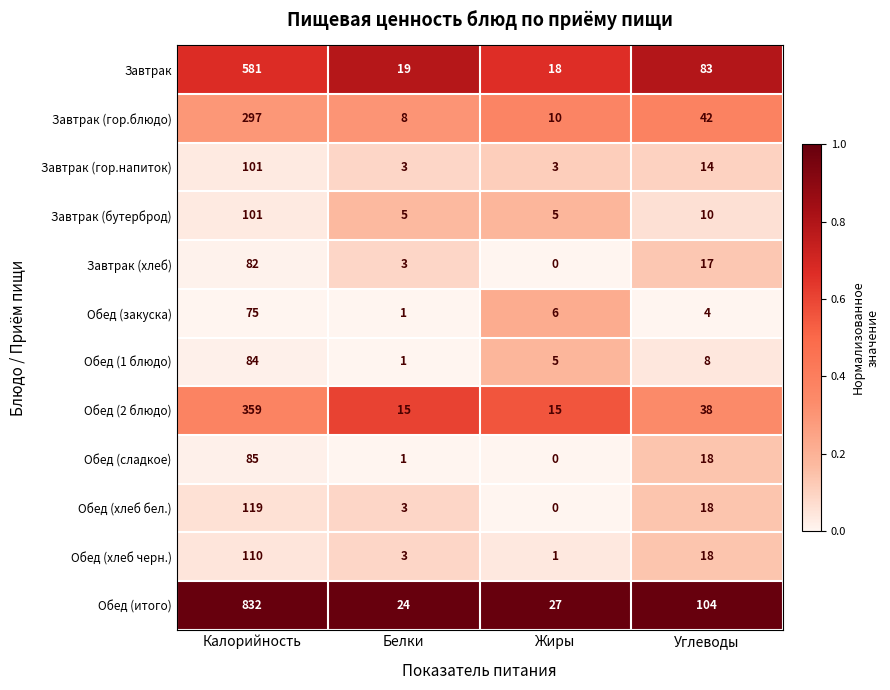

What is the lowest value of the Завтрак (гор.блюдо) series?

8